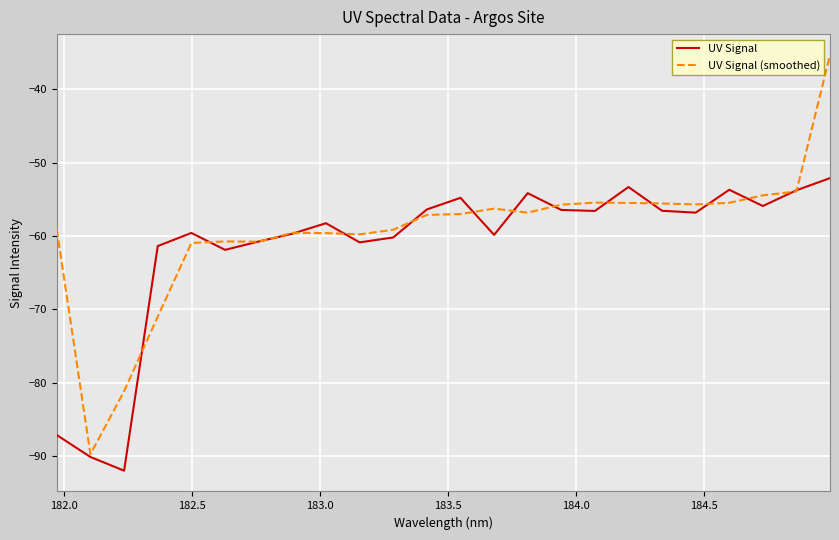

True or false: UV Signal (smoothed) has more than 0 points higher than both neighbors.

True